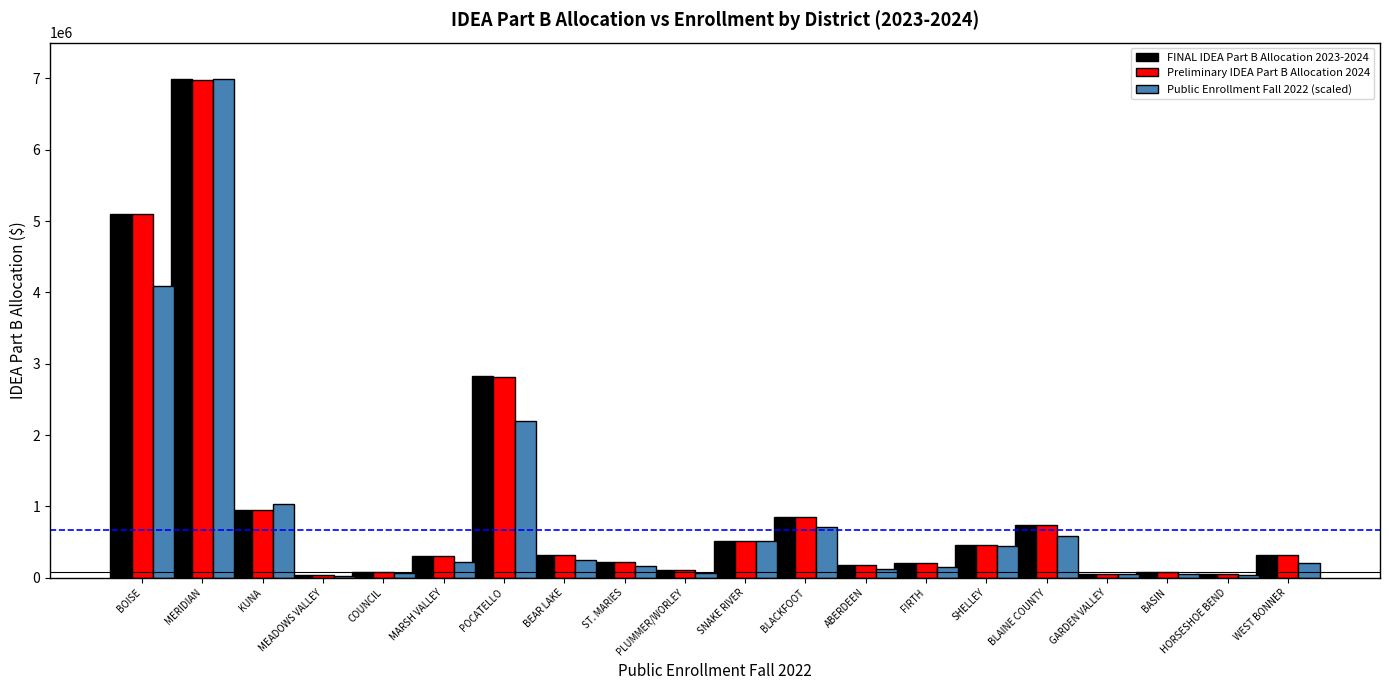

What value does the Public Enrollment Fall 2022 (scaled) series have at BEAR LAKE?

254416.5